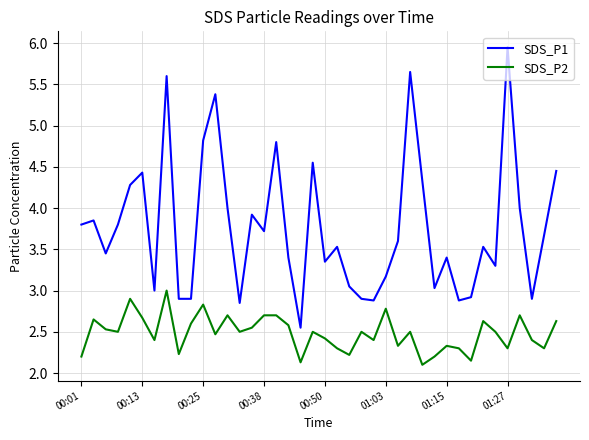

True or false: SDS_P2 and SDS_P1 cross at least once.

False